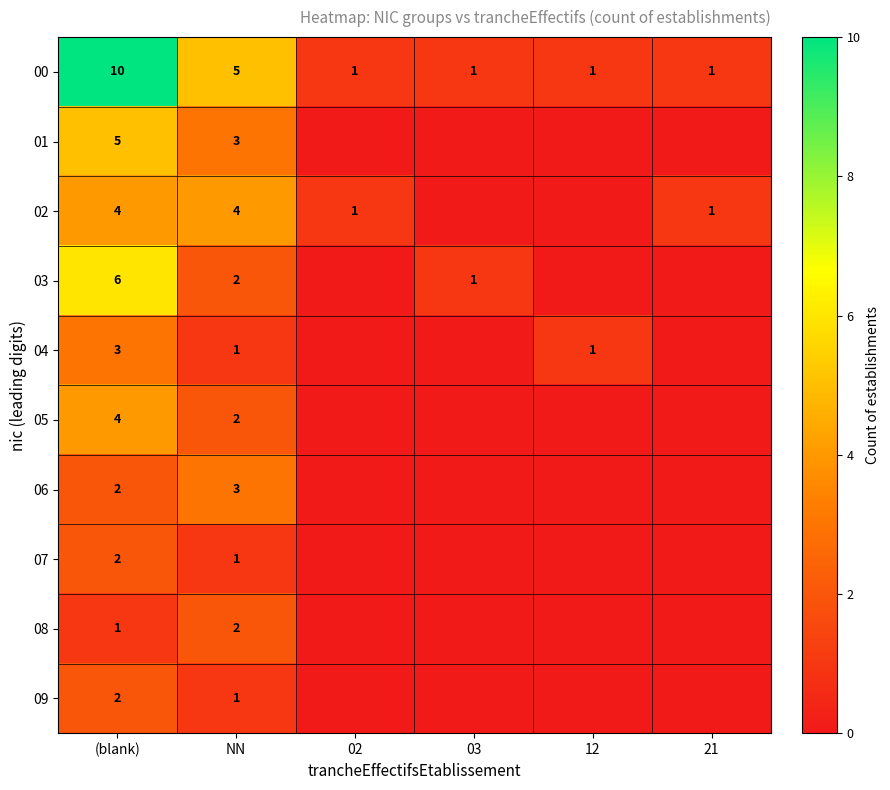

What is the total value across all series at NN?

24